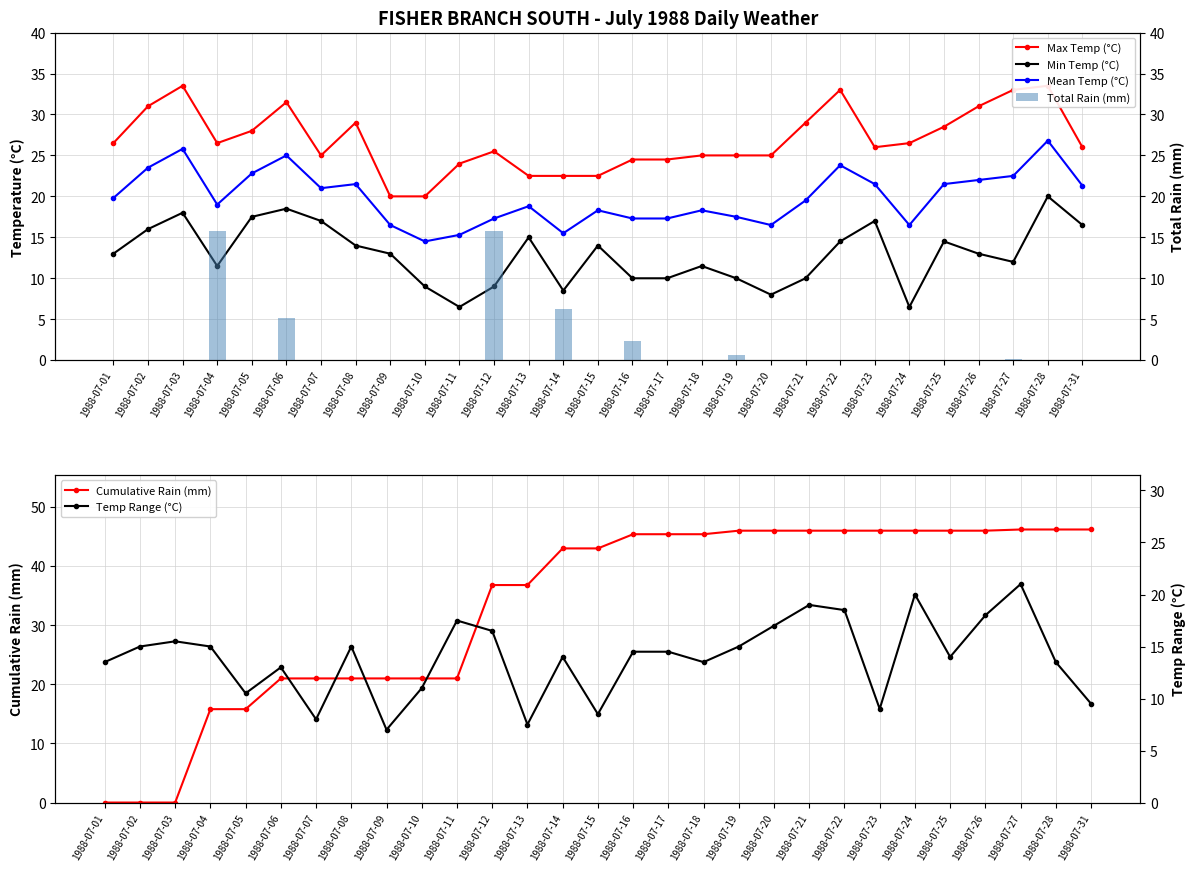

What is the difference between the Max Temp (°C) values at 1988-07-10 and 1988-07-21?

9.0